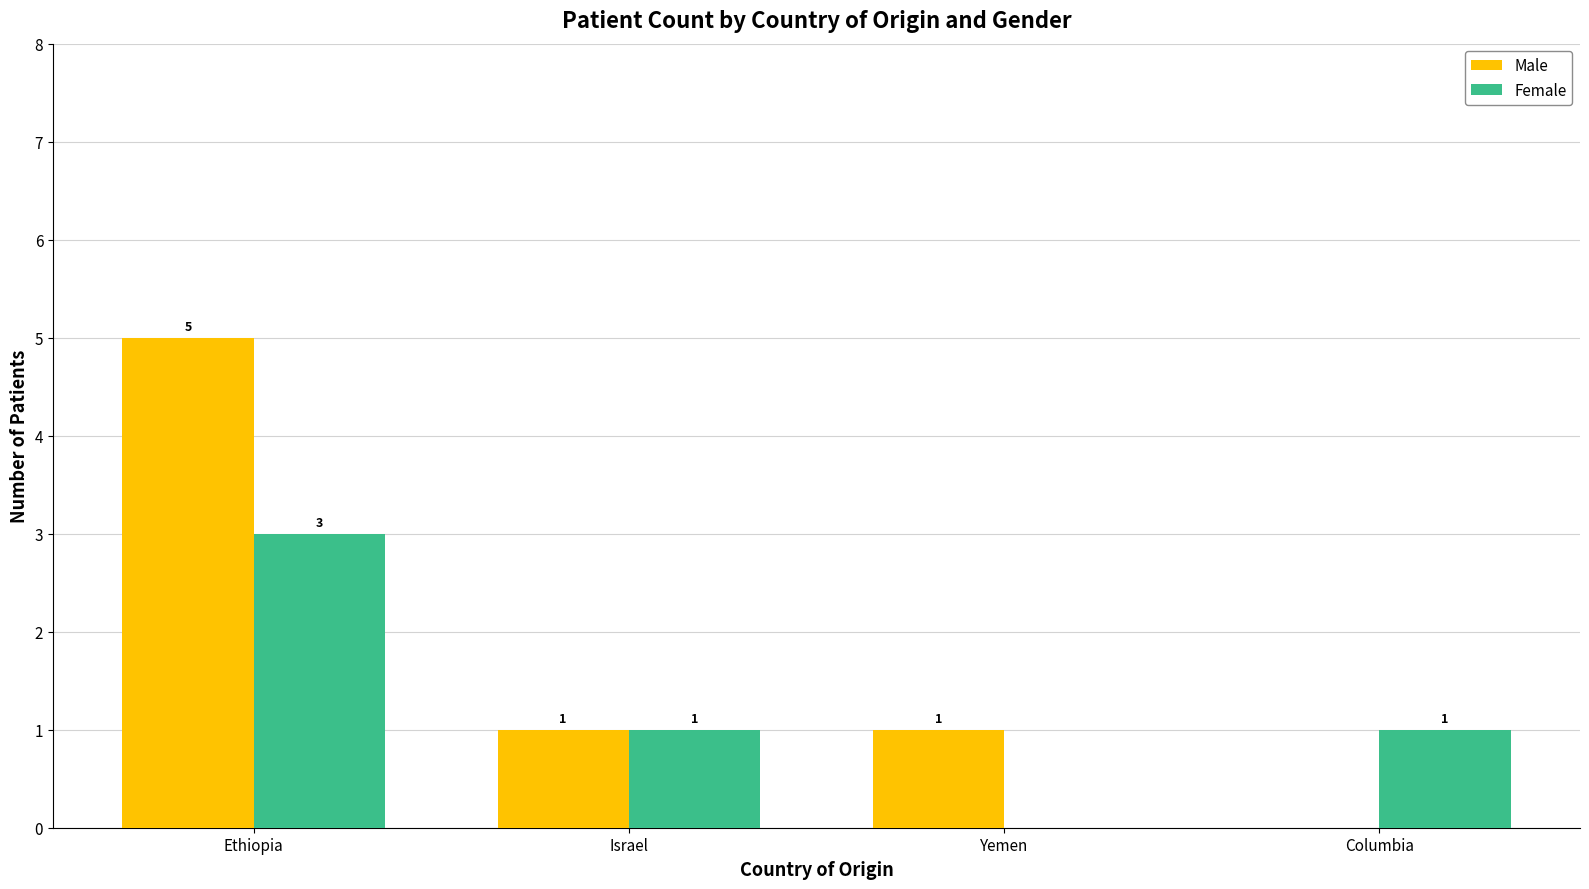

What is the sum of all Female values?

5